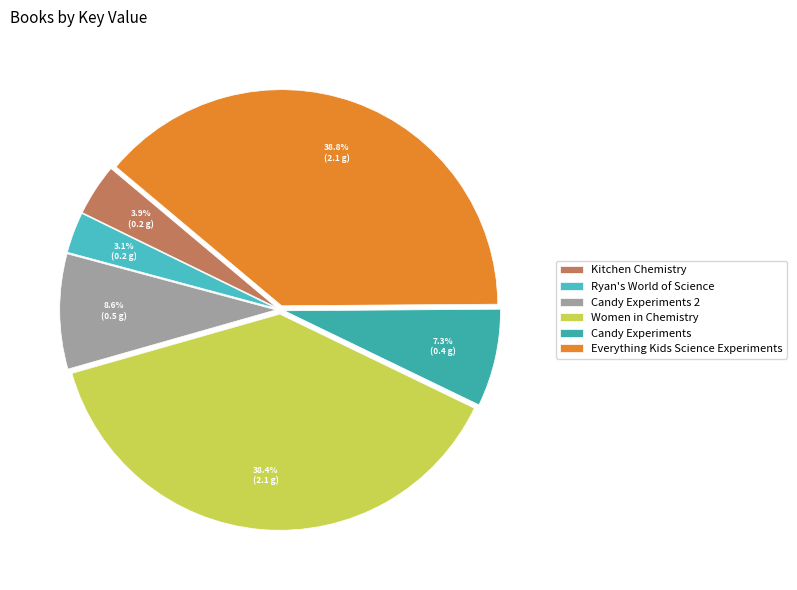

Rank the categories by value from highest to lowest.

Everything Kids Science Experiments, Women in Chemistry, Candy Experiments 2, Candy Experiments, Kitchen Chemistry, Ryan's World of Science